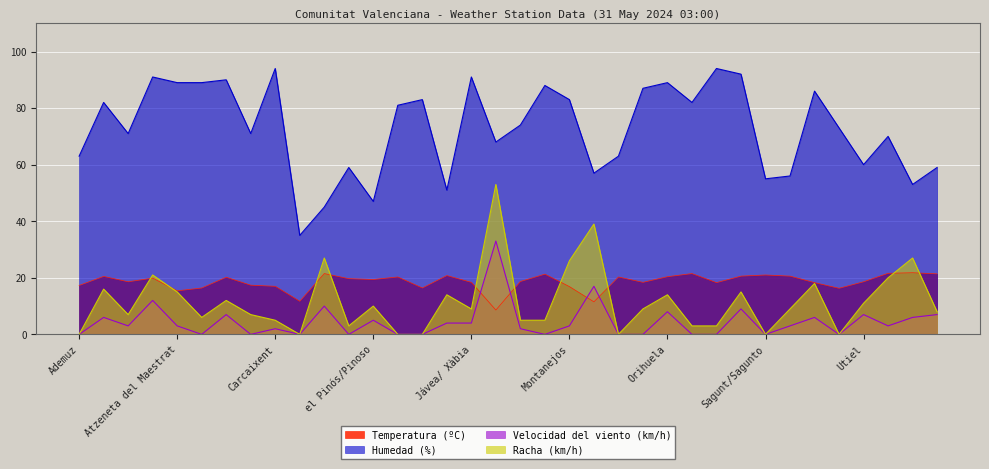

What is the label of the 28th point from the left?

Rojales